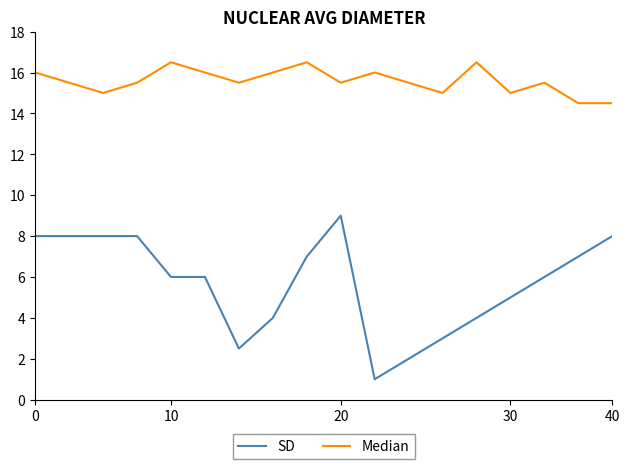

What is the minimum value shown in the chart?

1.0